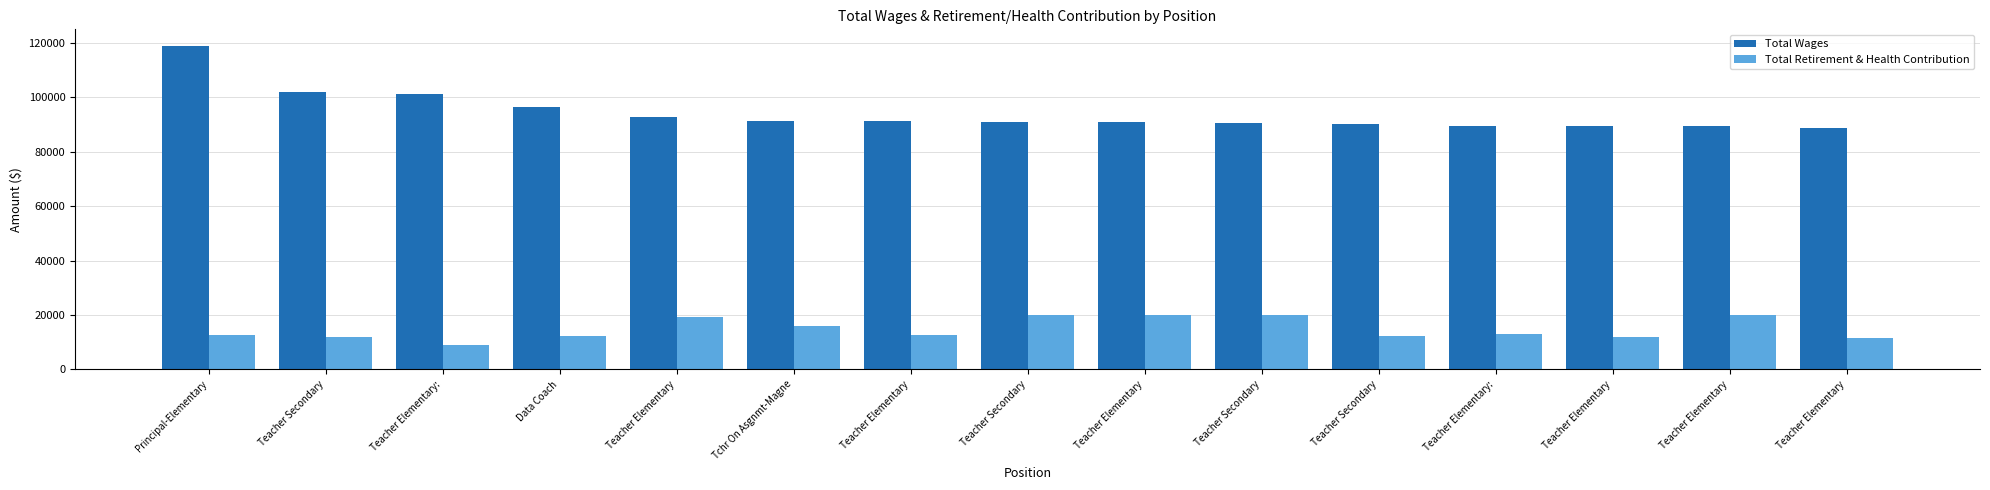

How many bars are there in total?

30